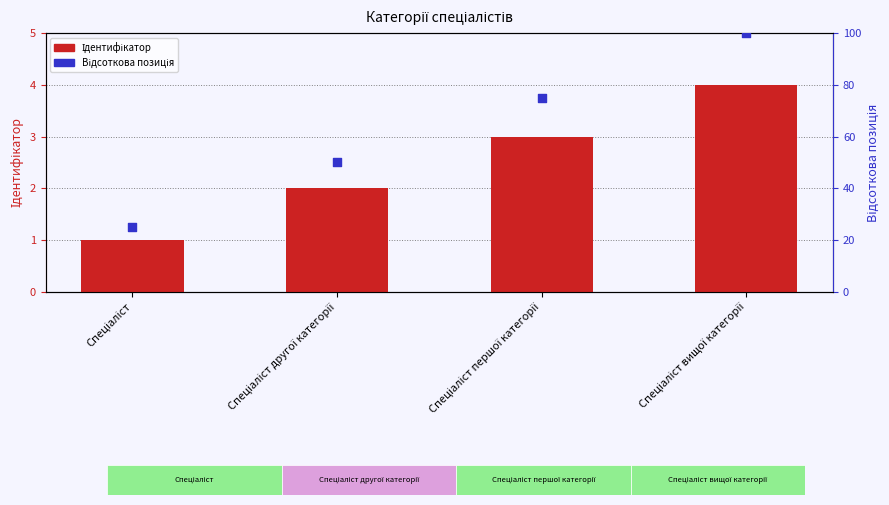

Which series has the widest spread of Y values?

Відсоткова позиція